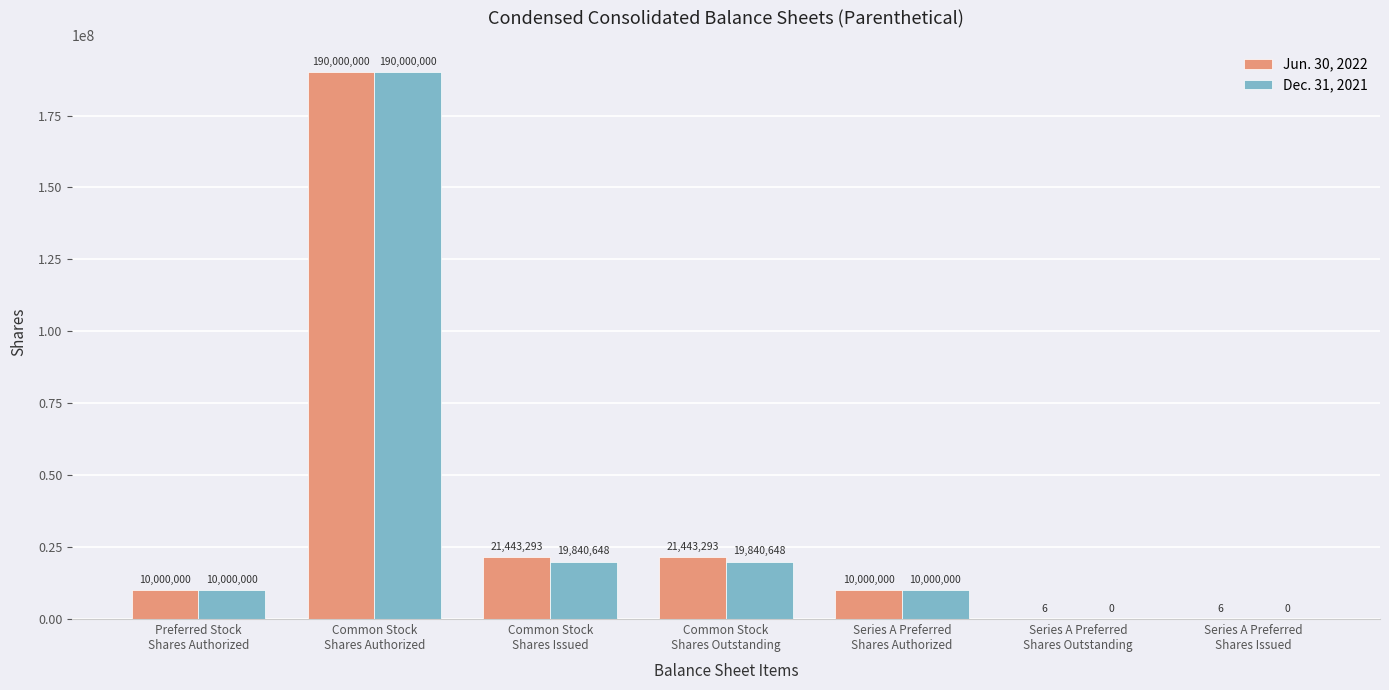

What is the sum of all Jun. 30, 2022 values?

252886598